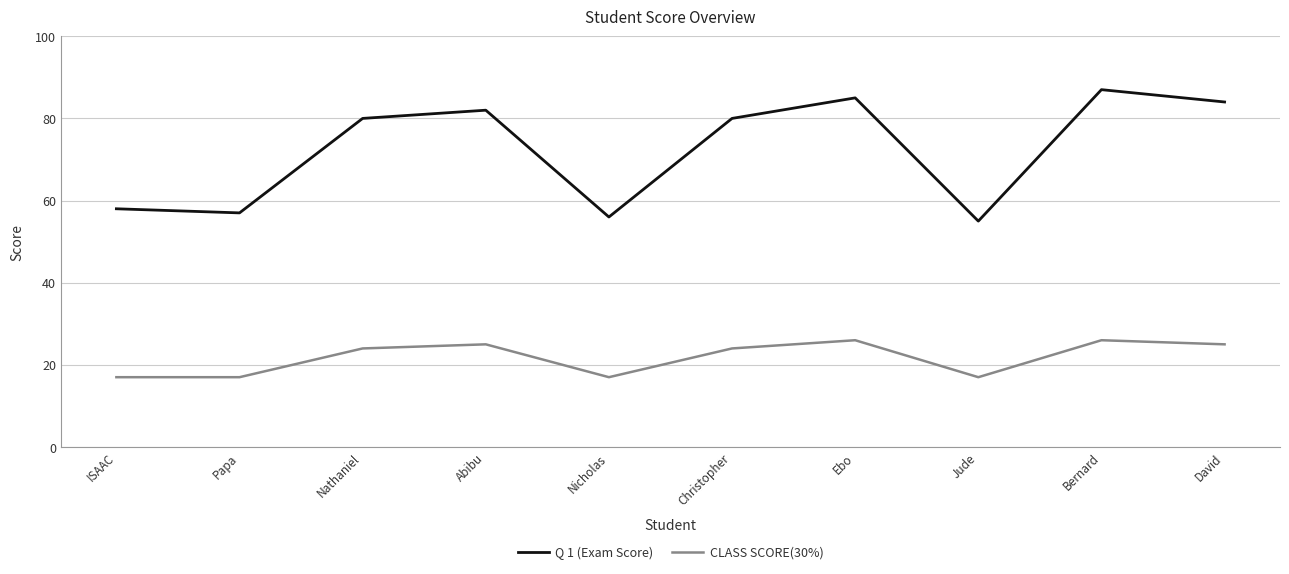

At how many categories does at least one series exceed 65?

6